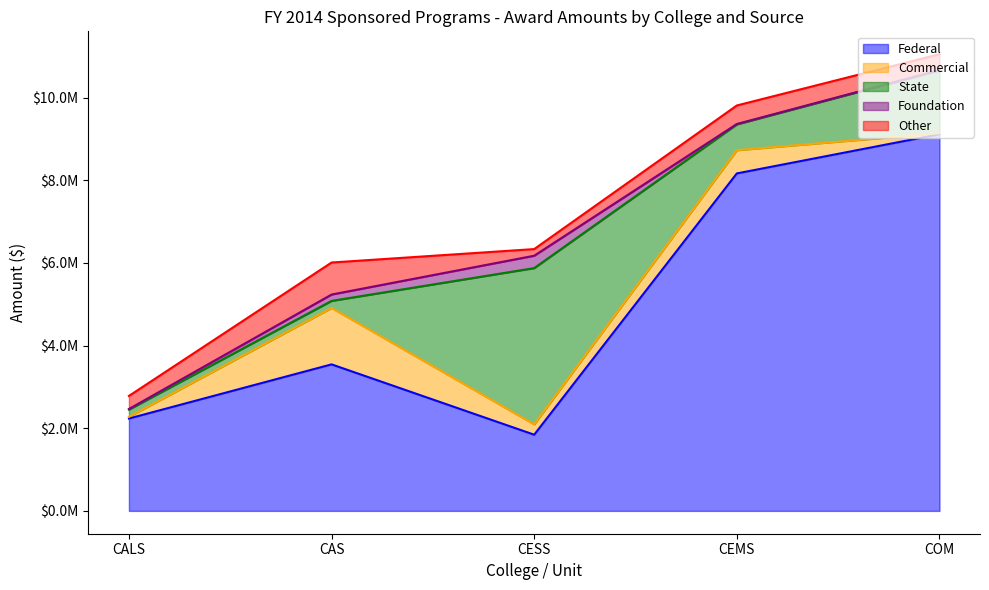

How many data points does each series have?

5